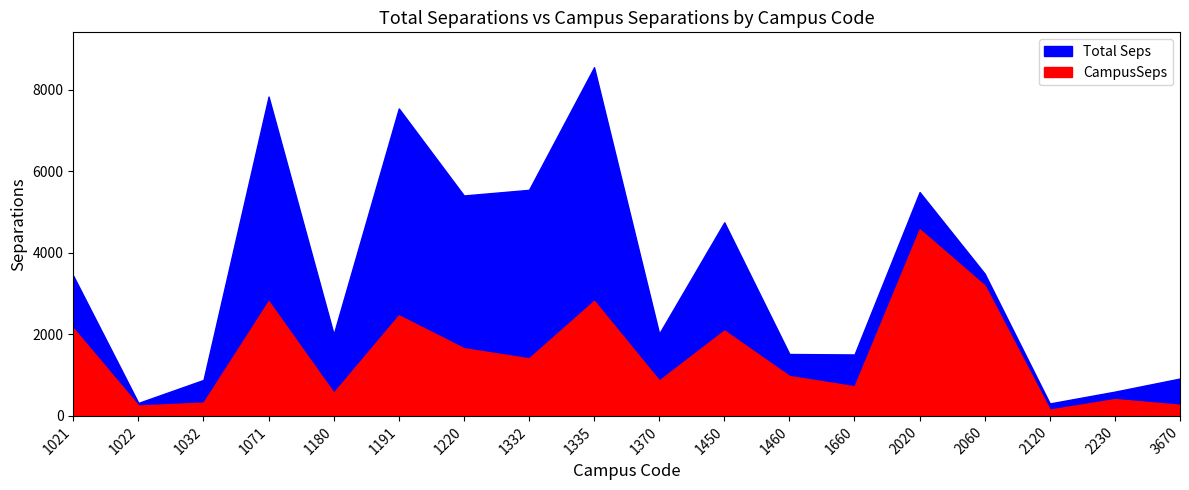

What is the difference between the second highest and second lowest values in the Total Seps series?

6663.8